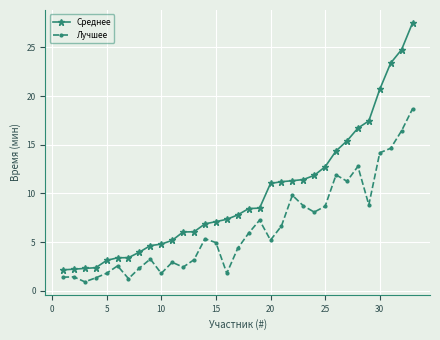

True or false: Среднее and Лучшее intersect in this chart.

False